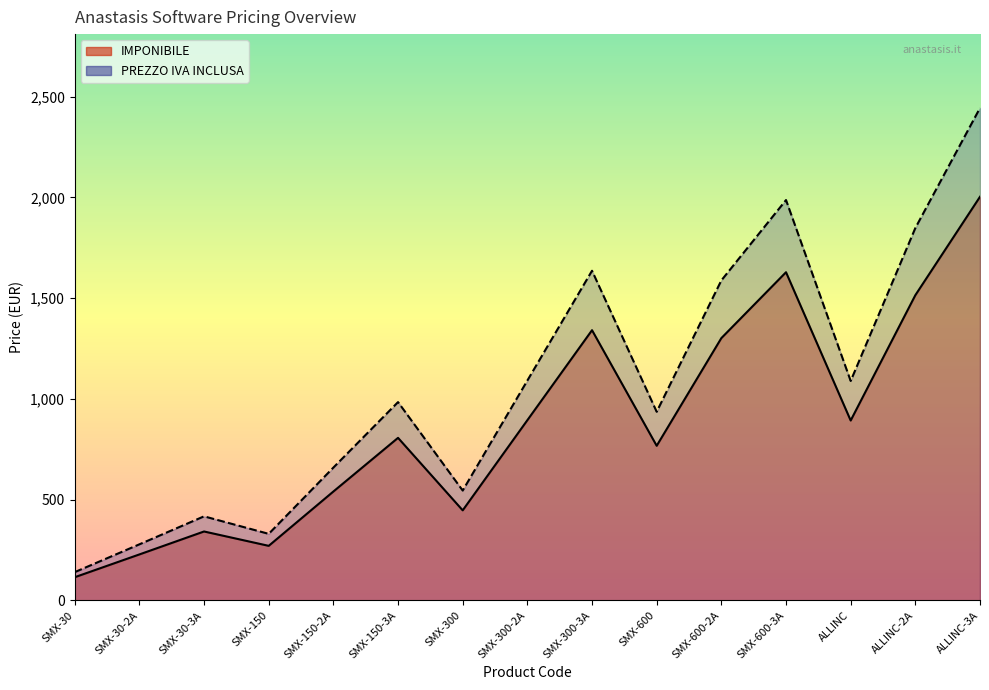

In PREZZO IVA INCLUSA, how many points are higher than both neighbors (excluding endpoints)?

4